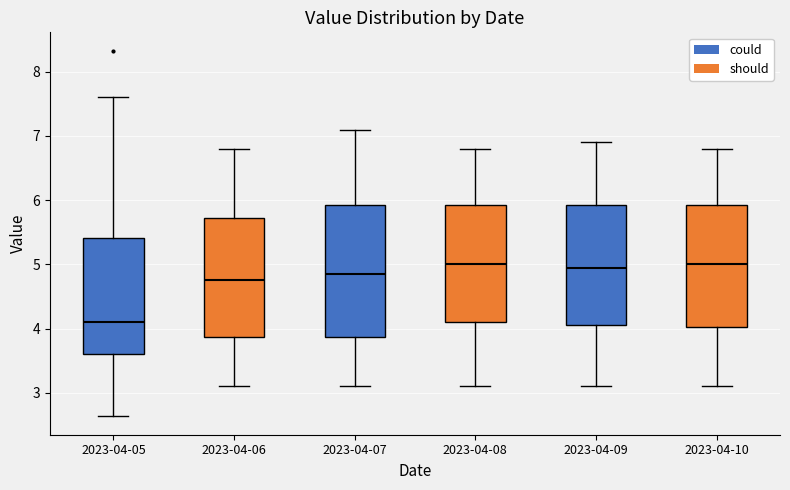

Reading left to right, read every box against the y-axis: the position of its median line, the range the box covers, and the ends of its whiskers. The values are not printed on the chart, so give them approximately, as read against the axis.

2023-04-05: median 4.1, box 3.6 to 5.4, whiskers 2.6 to 7.6
2023-04-06: median 4.8, box 3.9 to 5.7, whiskers 3.1 to 6.8
2023-04-07: median 4.9, box 3.9 to 5.9, whiskers 3.1 to 7.1
2023-04-08: median 5.0, box 4.1 to 5.9, whiskers 3.1 to 6.8
2023-04-09: median 5.0, box 4.1 to 5.9, whiskers 3.1 to 6.9
2023-04-10: median 5.0, box 4.0 to 5.9, whiskers 3.1 to 6.8